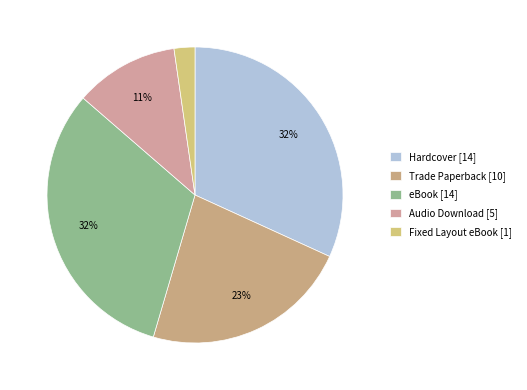

Which category has the smallest portion of the pie?

Fixed Layout eBook